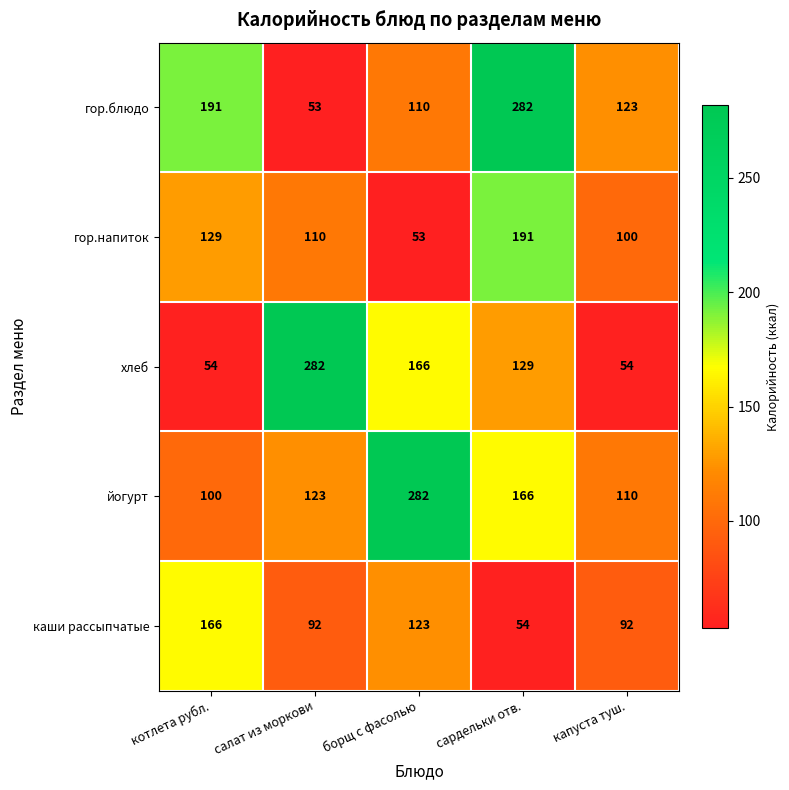

What value does the каши рассыпчатые series have at котлета рубл., to the nearest 50?

150